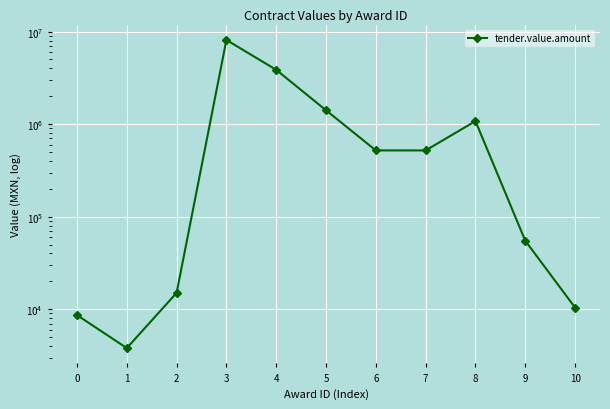

How many points are higher than both their immediate neighbors (excluding endpoints)?

2